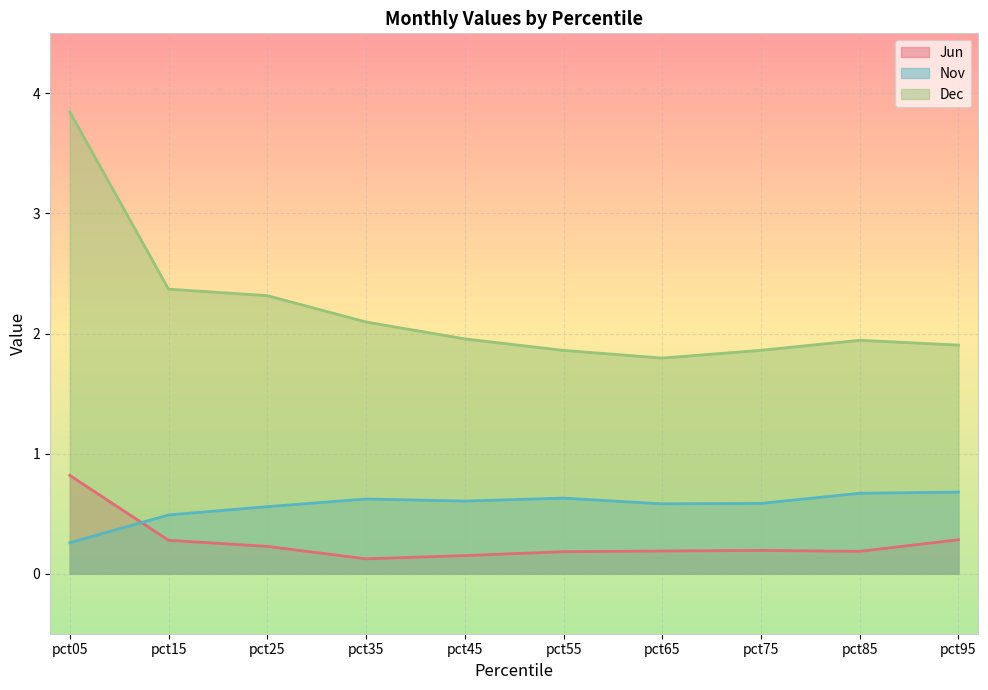

What is the minimum value shown in the chart?

0.1